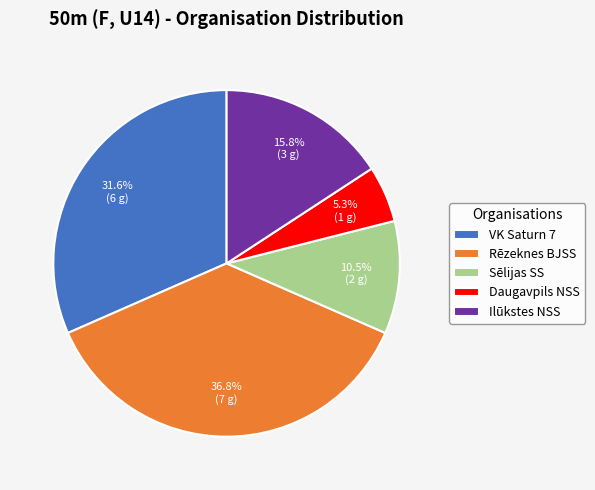

Which has a higher value, Daugavpils NSS or Rēzeknes BJSS?

Rēzeknes BJSS